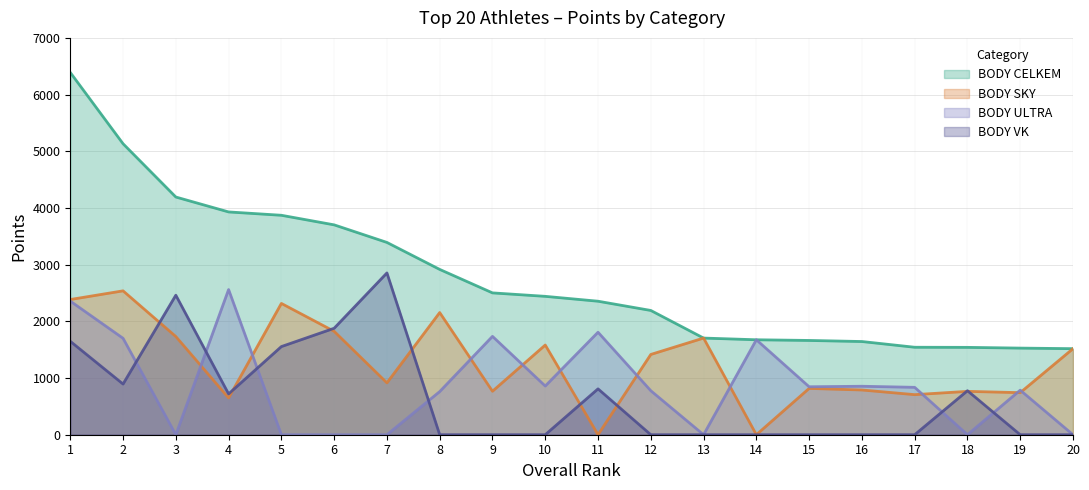

How many interior local valleys does the BODY SKY series have?

7